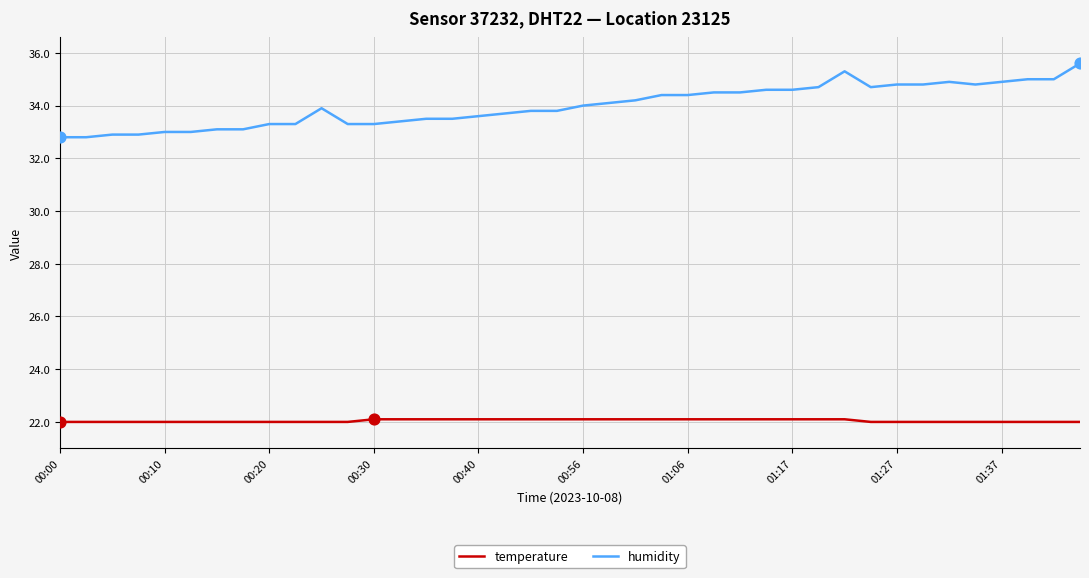

Which series has the widest spread of values?

humidity